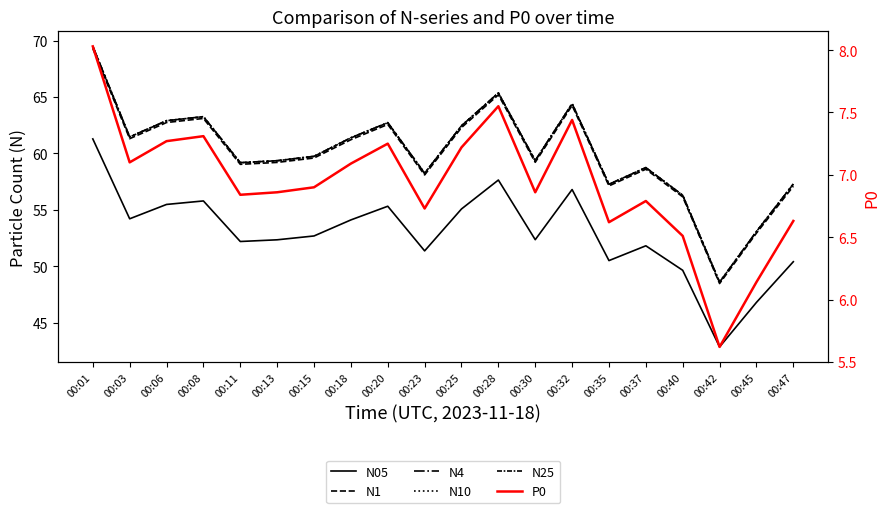

Where is N10 nearest to the value 59?

00:11